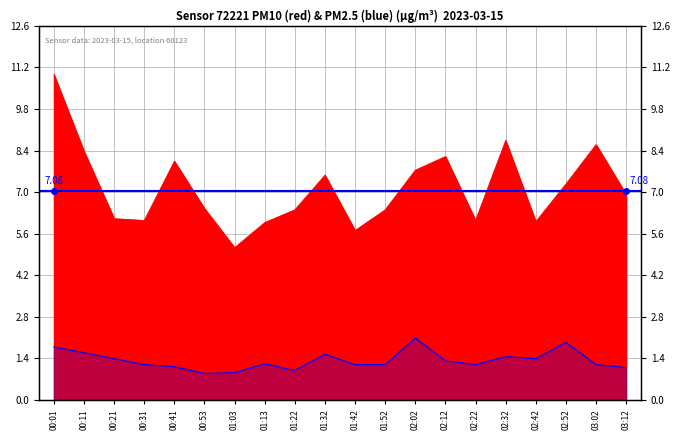

What is the spread (max minus min) of values at 03:12?

5.8